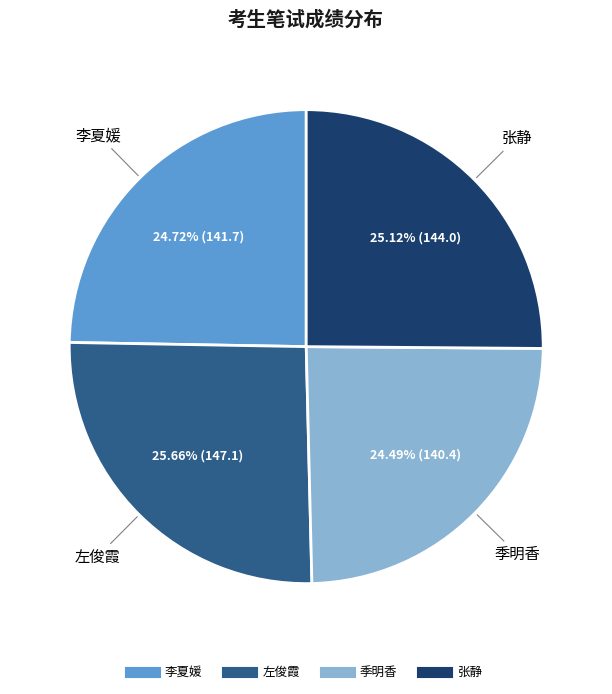

Is it true that 季明香 is 31% of the pie?

False